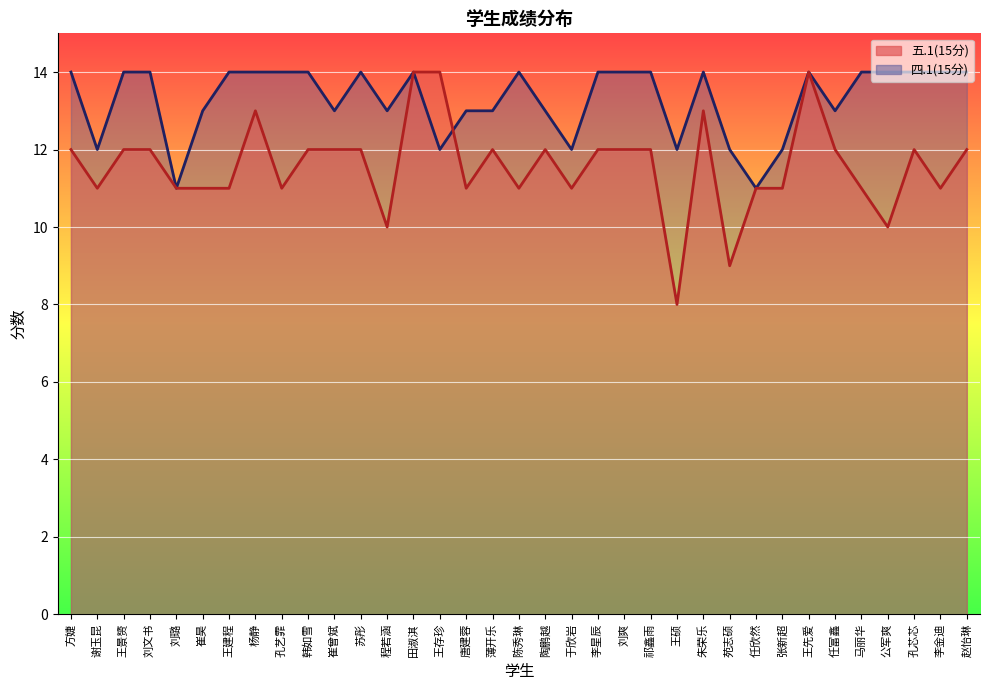

What is the value of the 五.1(15分) point at the 20th from the left?

11